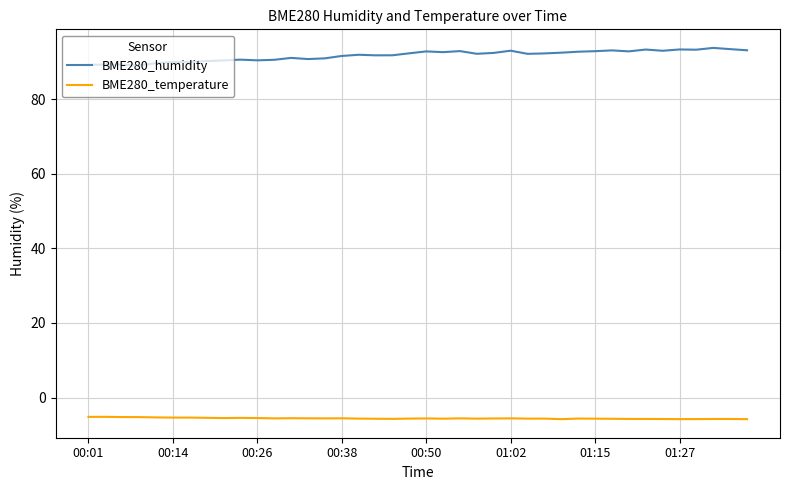

What is the maximum value for BME280_humidity?

93.7